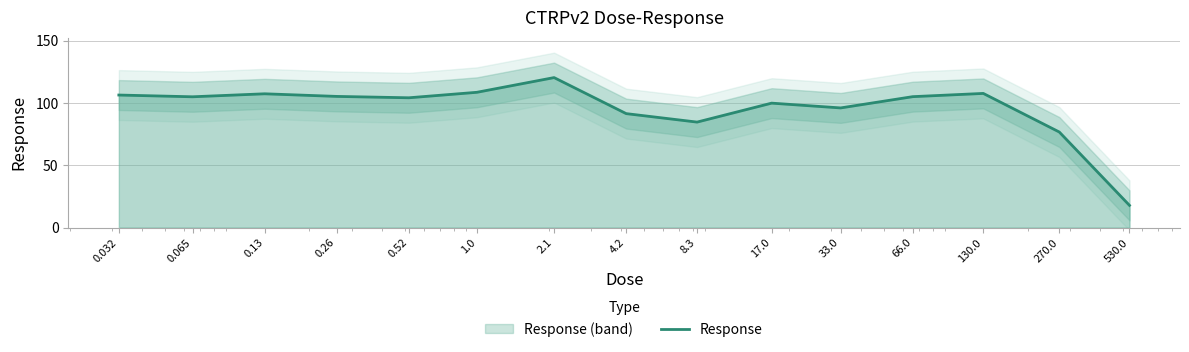

List the labels in order of value, smallest first.

530.0, 270.0, 8.3, 4.2, 33.0, 17.0, 0.52, 0.065, 66.0, 0.26, 0.032, 0.13, 130.0, 1.0, 2.1